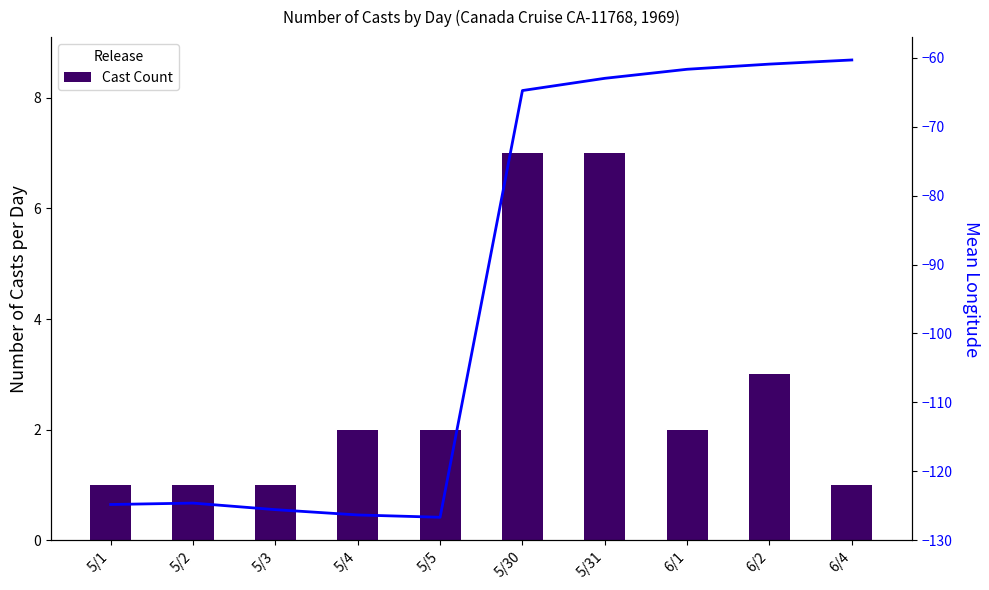

How many data points in Cast Count are above 2?

3